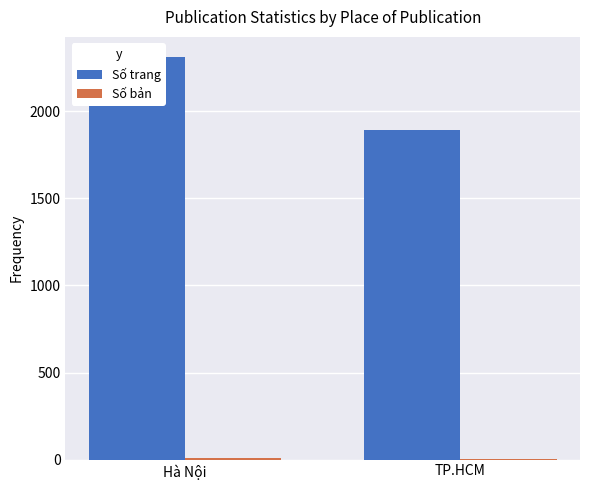

What is the minimum value for Số bản?

5